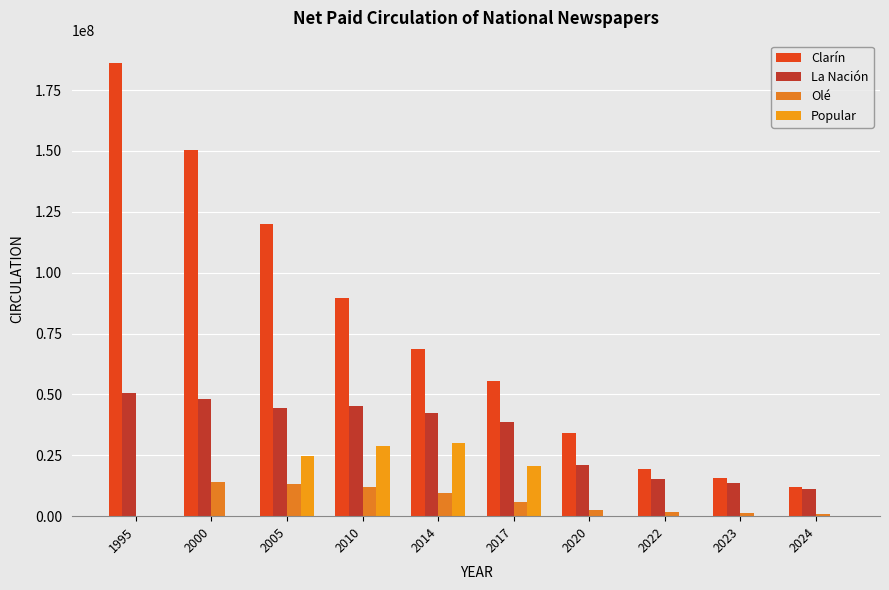

What is the value of the Popular bar at the 3rd from the left?

24788261